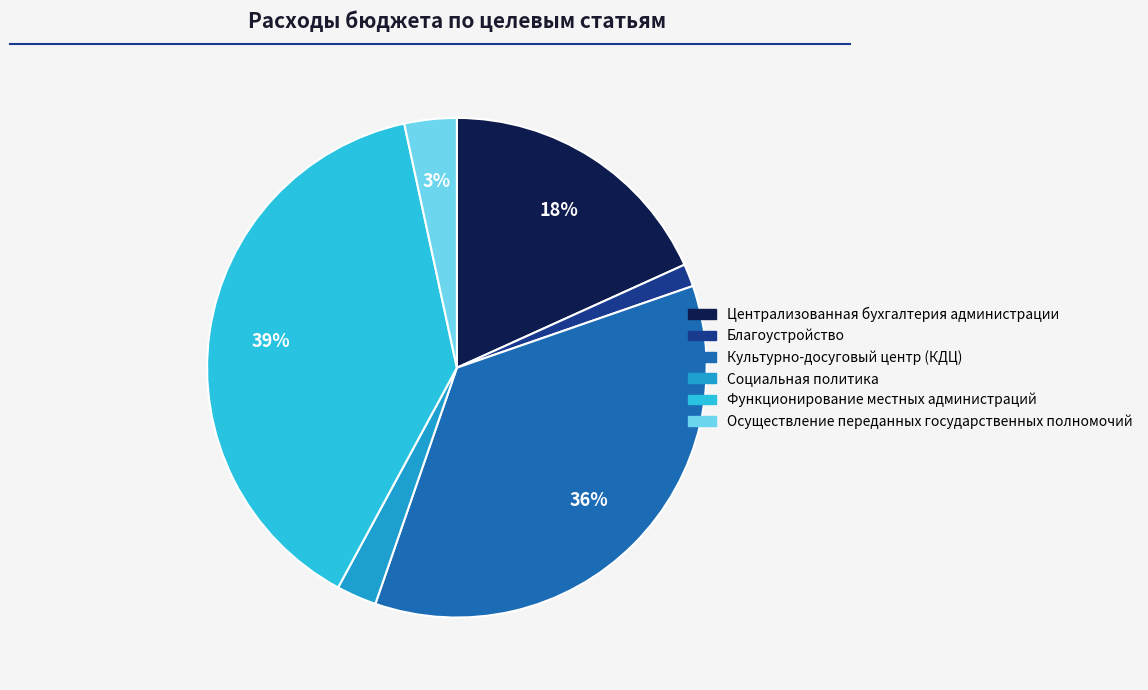

What percentage is the Благоустройство slice, to the nearest percent?

1%